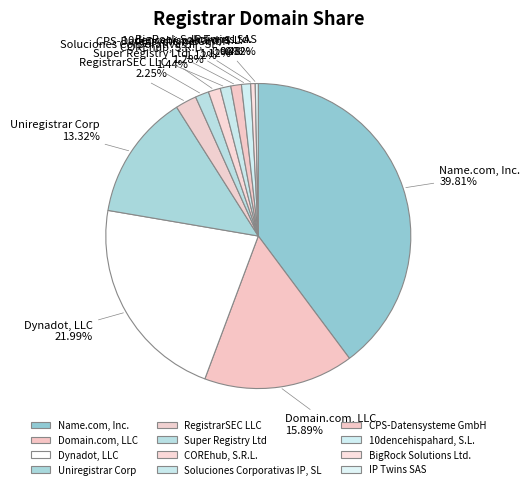

Which slice is the largest?

Name.com, Inc.